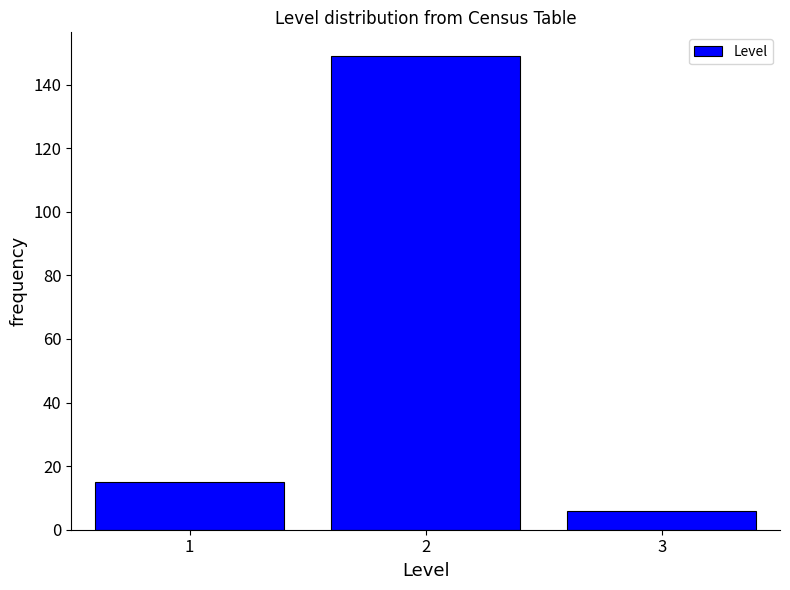

Which range on the x-axis has the tallest bar?

1.5 to 2.5